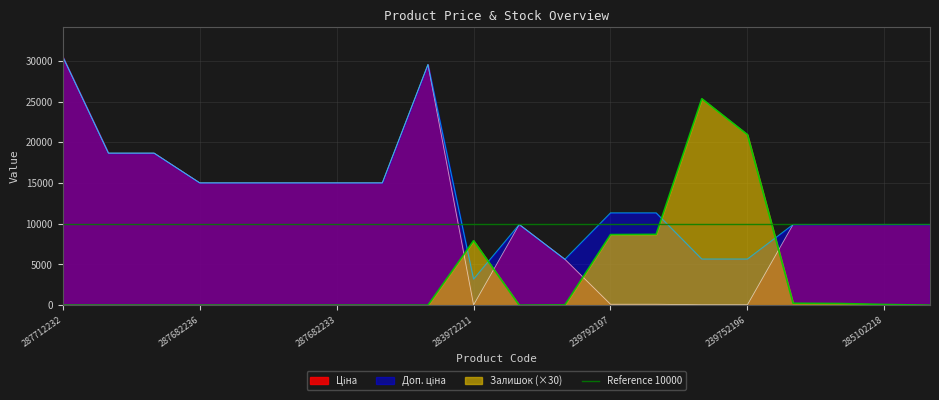

How many categories are shown in the chart?

20